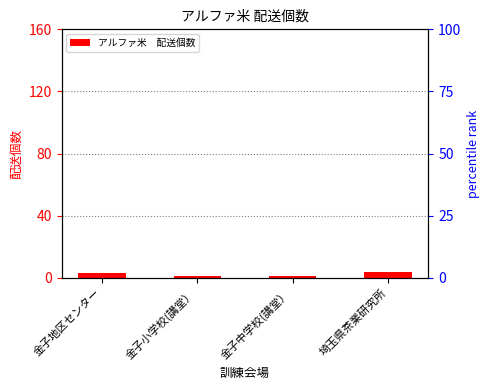

List the labels in order of value, smallest first.

金子小学校(講堂）, 金子中学校(講堂）, 金子地区センター, 埼玉県茶業研究所